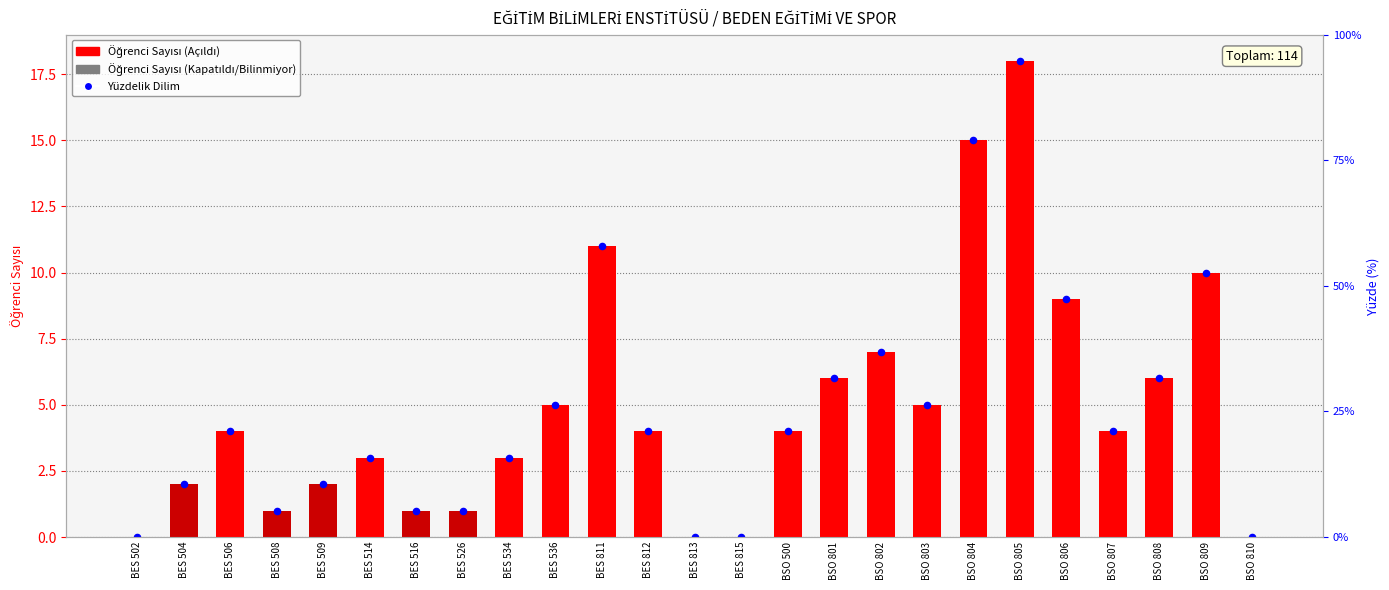

Which series has the largest total across all categories?

Öğrenci Sayısı